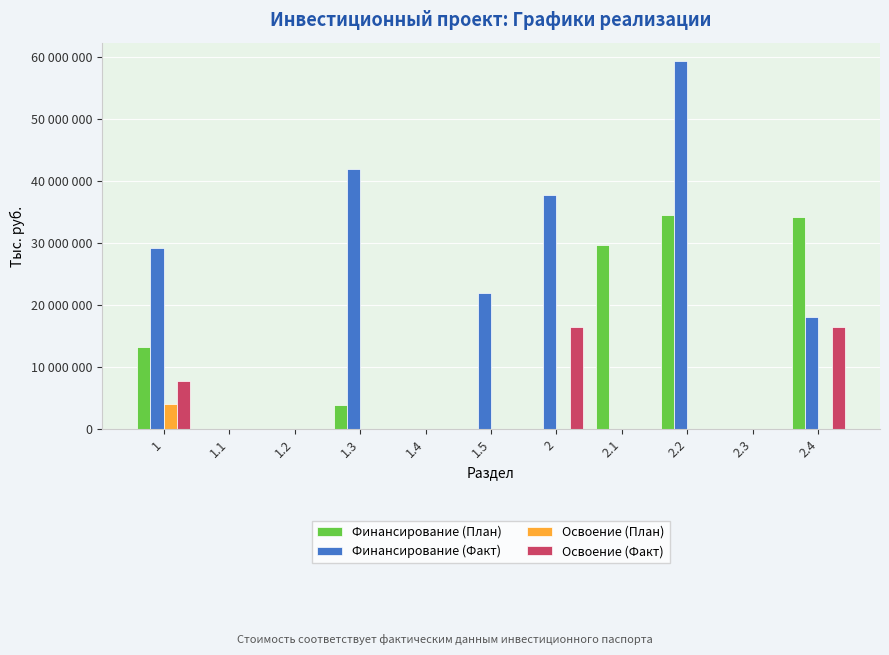

What are all the series names shown in the legend?

Финансирование (План), Финансирование (Факт), Освоение (План), Освоение (Факт)